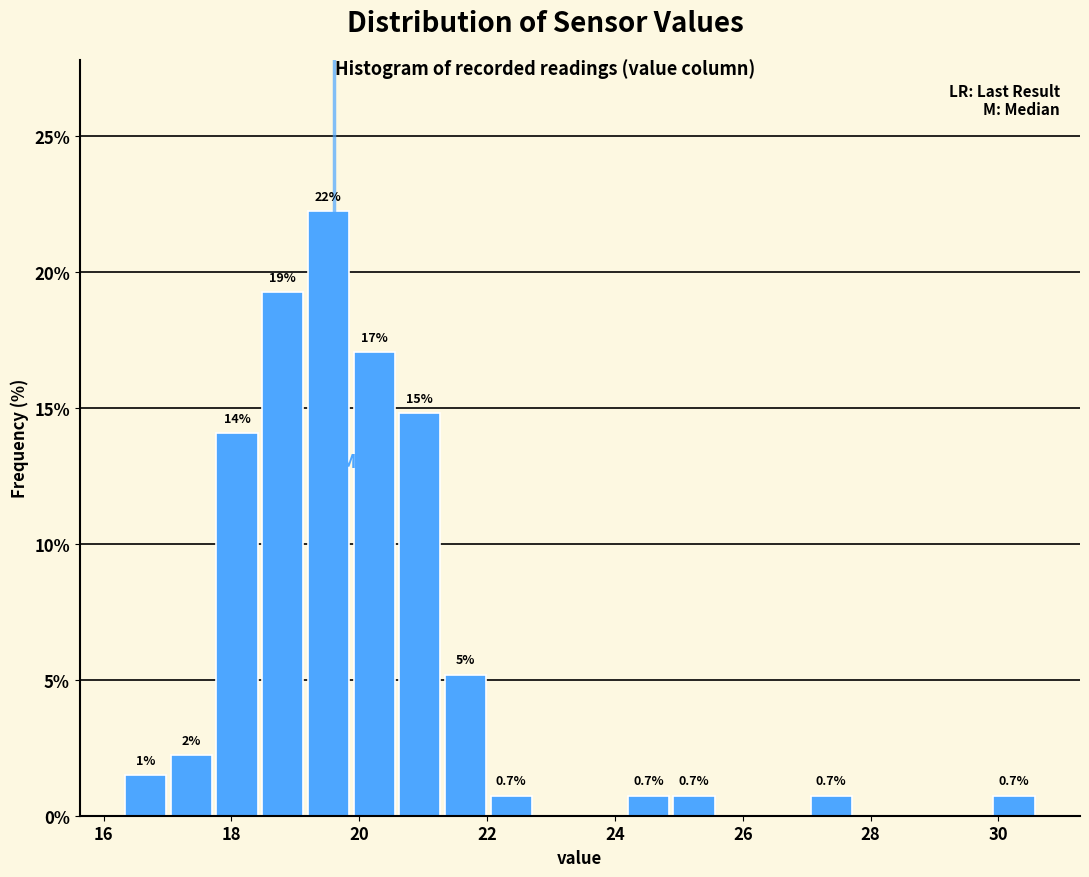

Around what value on the x-axis is the tallest bar? Give the approximate position of its centre, as read against the axis.

19.6